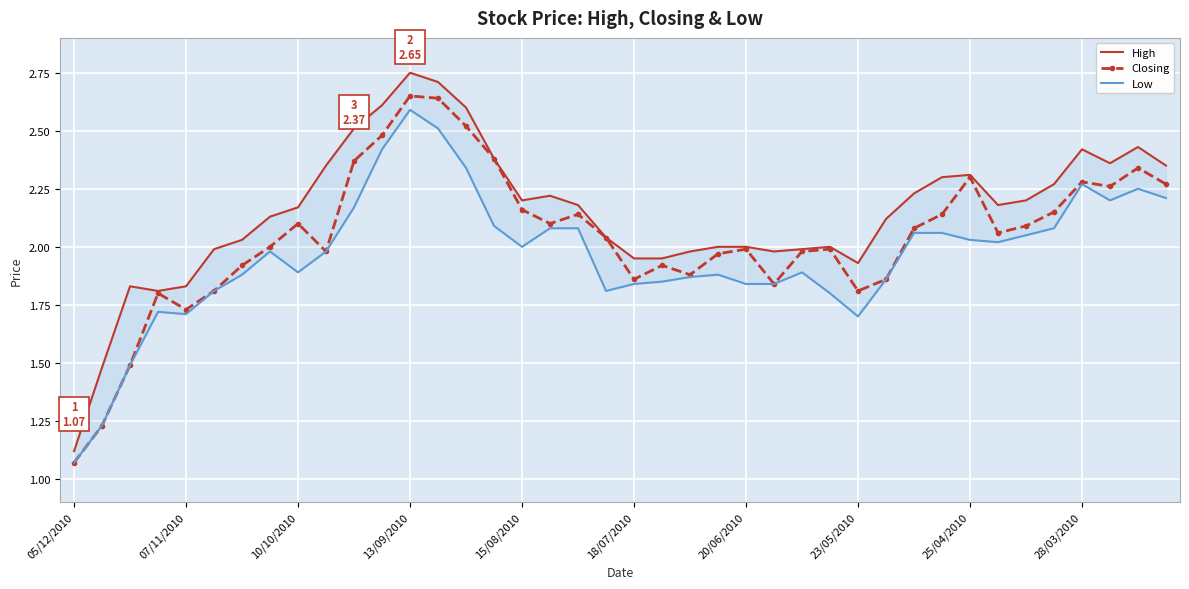

The value of Low at 38 is 3.5. True or false?

False